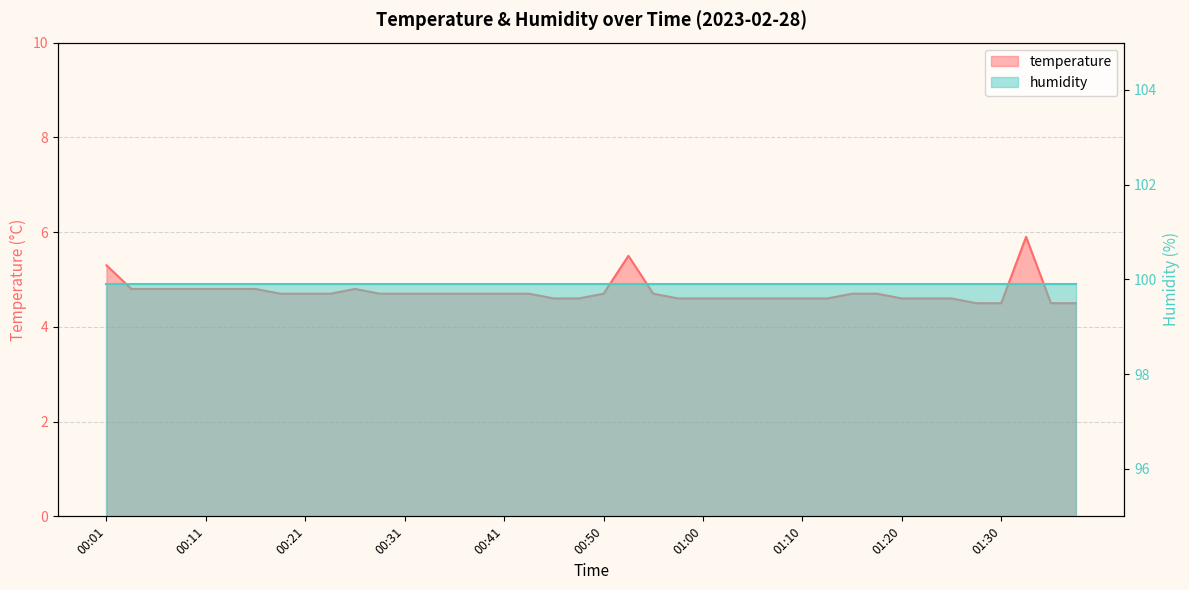

What is the sum of all values?

189.3